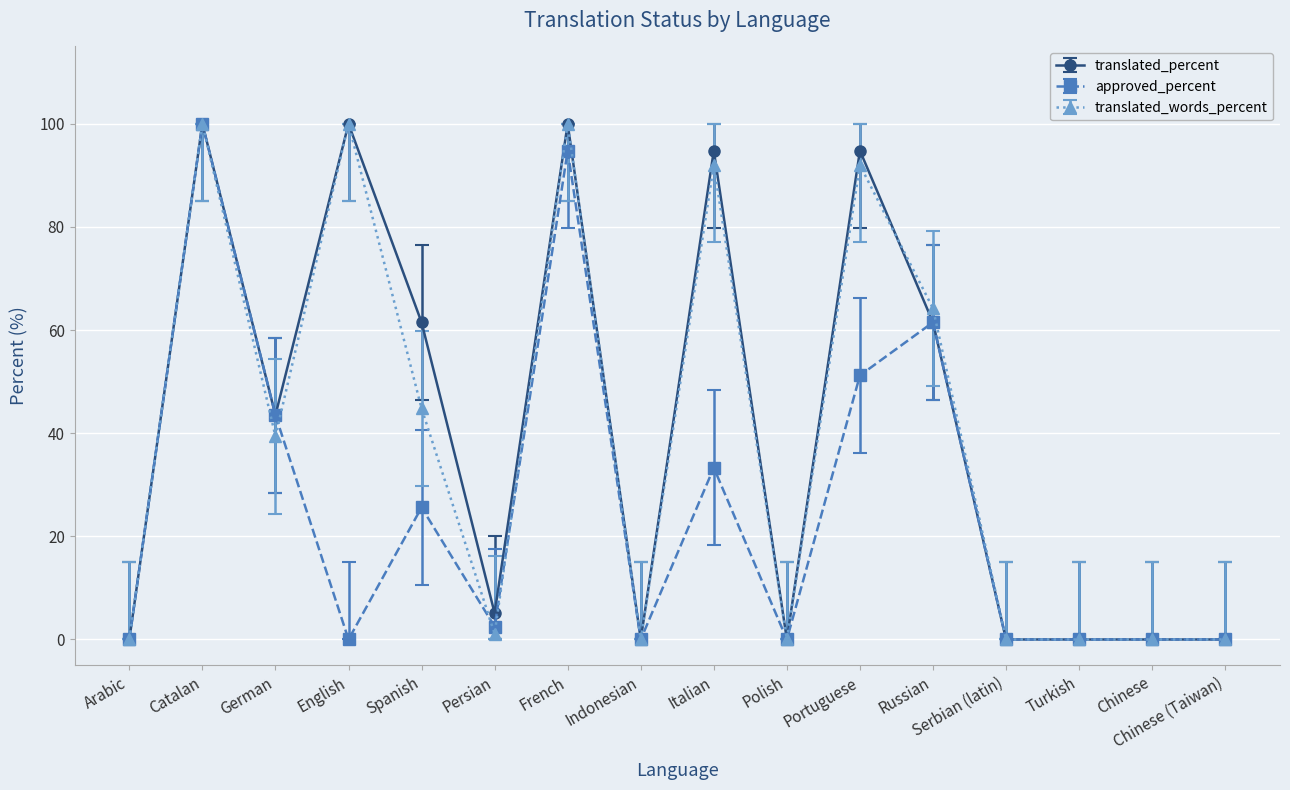

Which series changed the most between Persian and Italian?

translated_words_percent